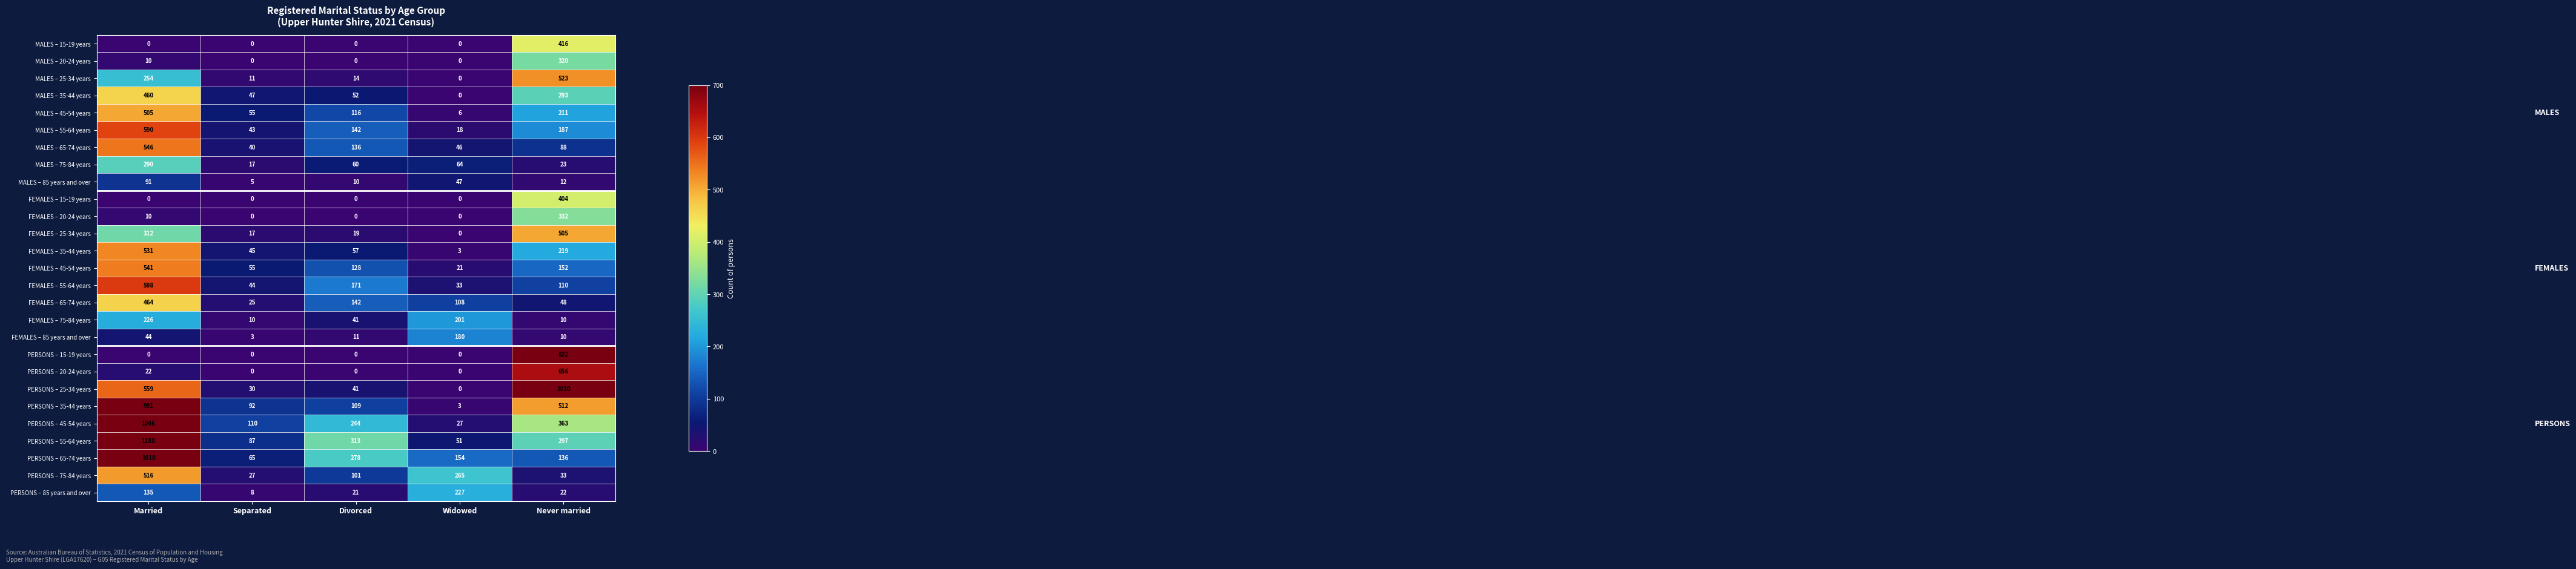

Is the value of PERSONS – 15-19 years at Separated greater than the value of MALES – 35-44 years at Never married?

No